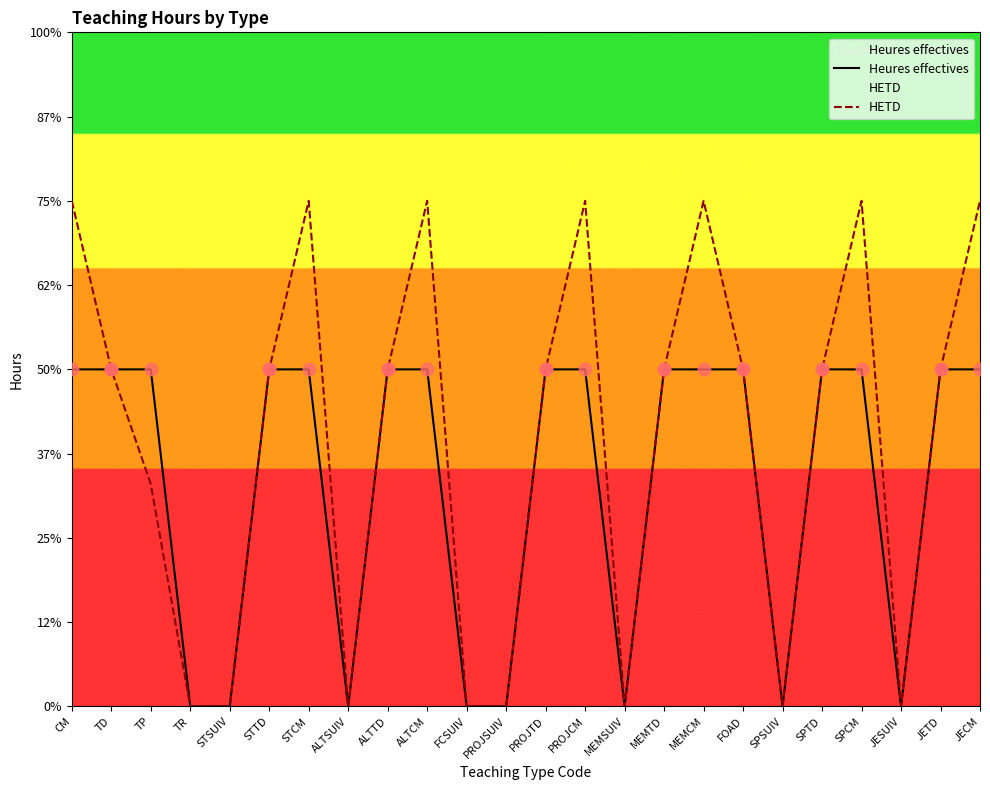

Which series has the largest total across all categories?

HETD